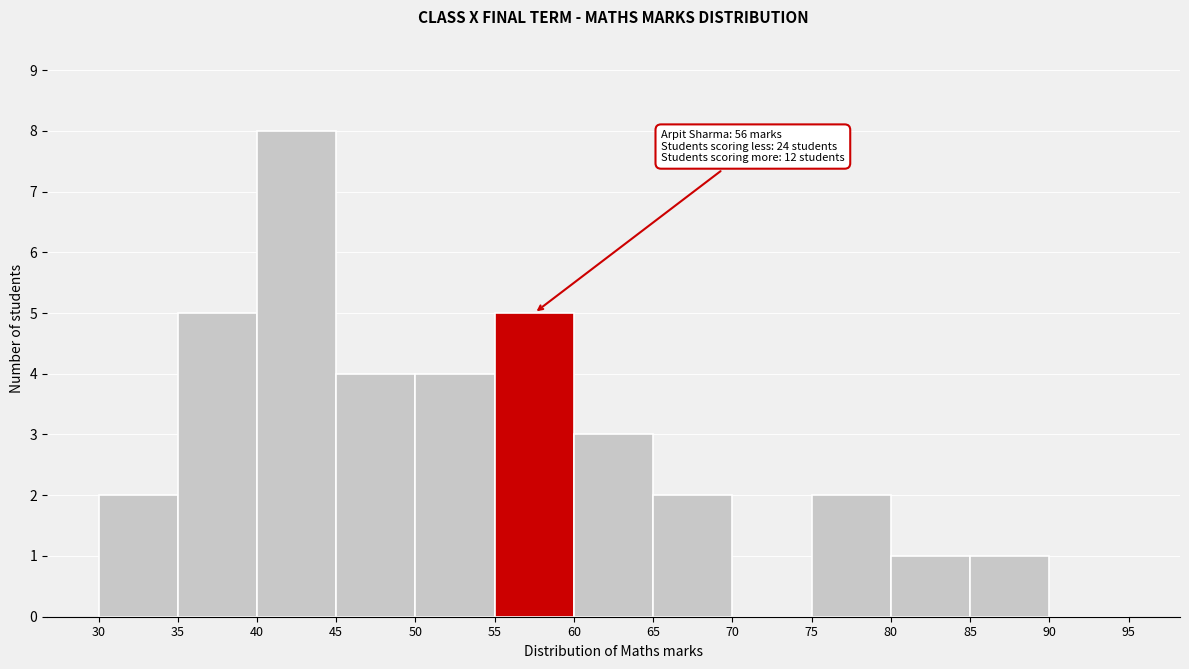

Which range on the x-axis has the tallest bar?

40 to 45